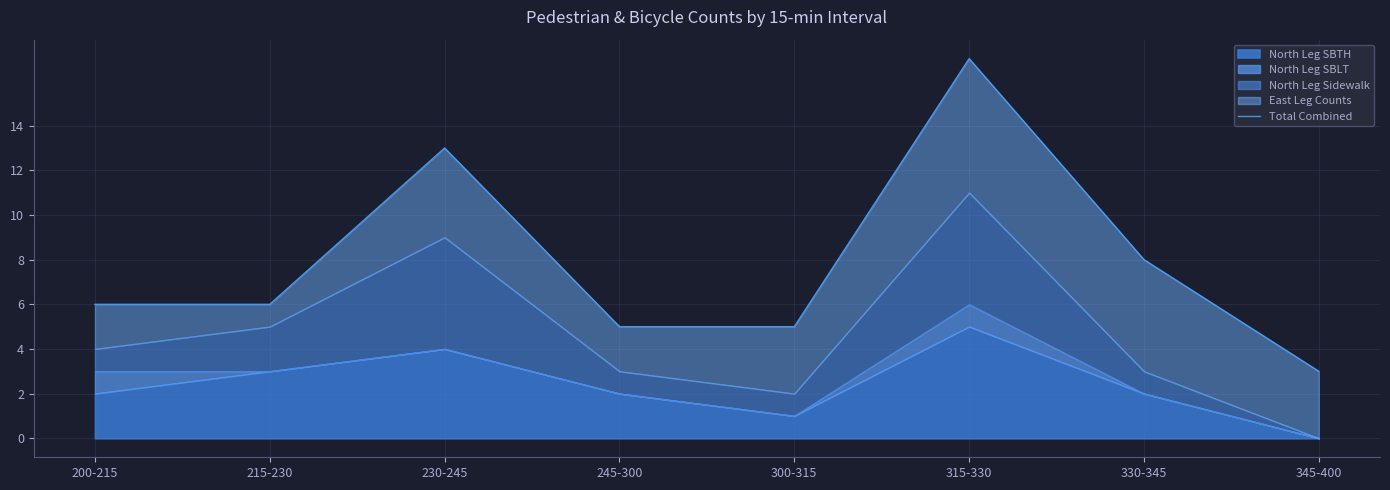

Which label corresponds to the largest value in the chart?

315-330